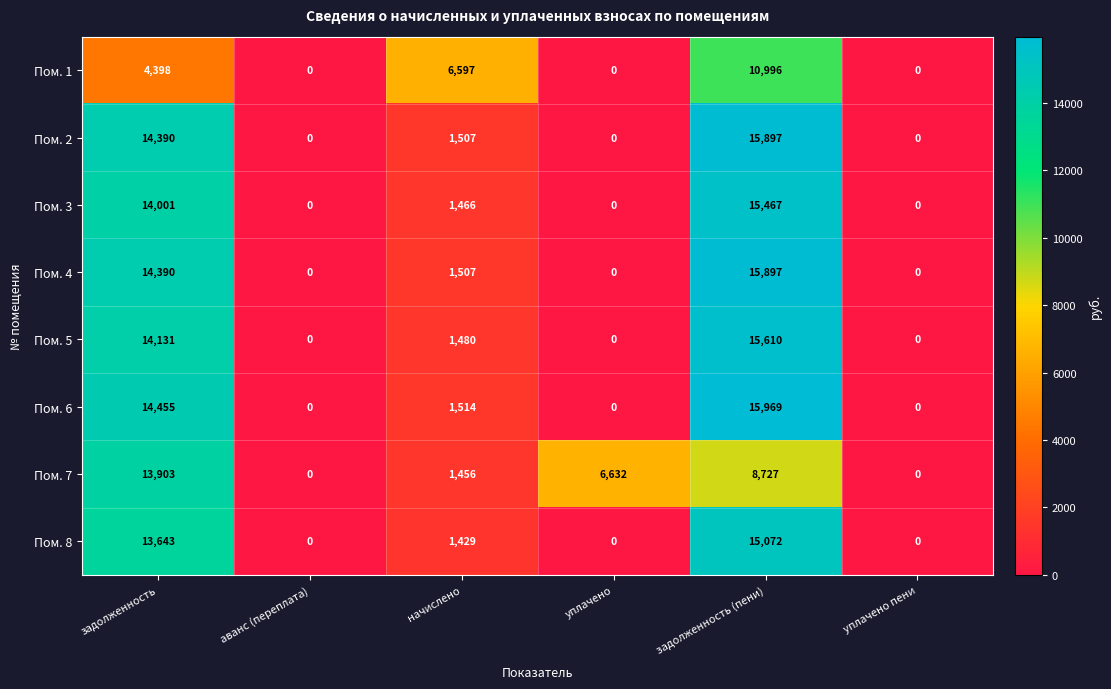

Is it true that Пом. 3 equals 3827 at задолженность?

False